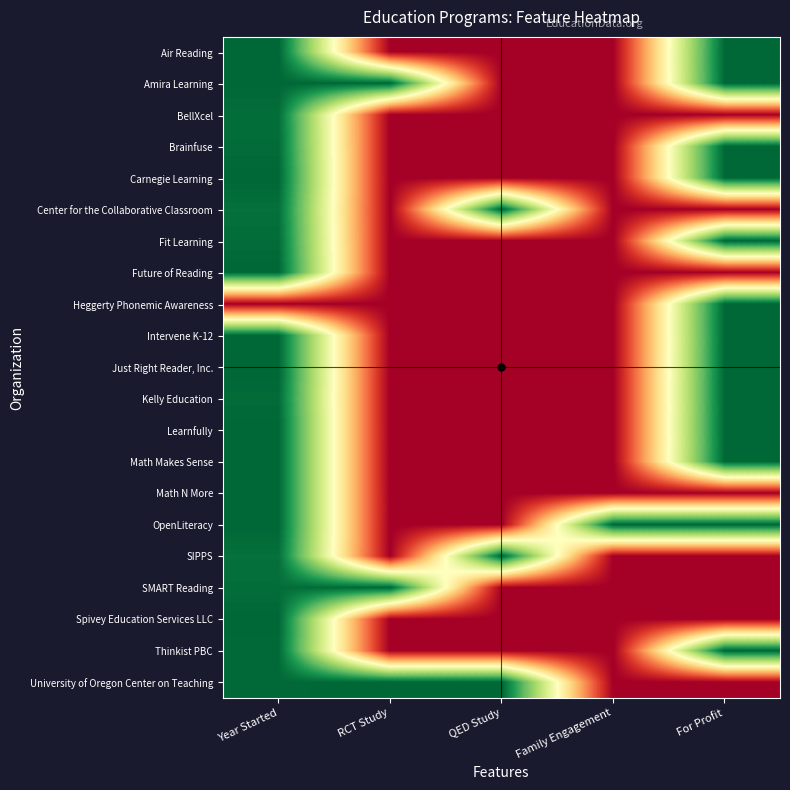

At which category does the chart reach its minimum across all series?

RCT Study